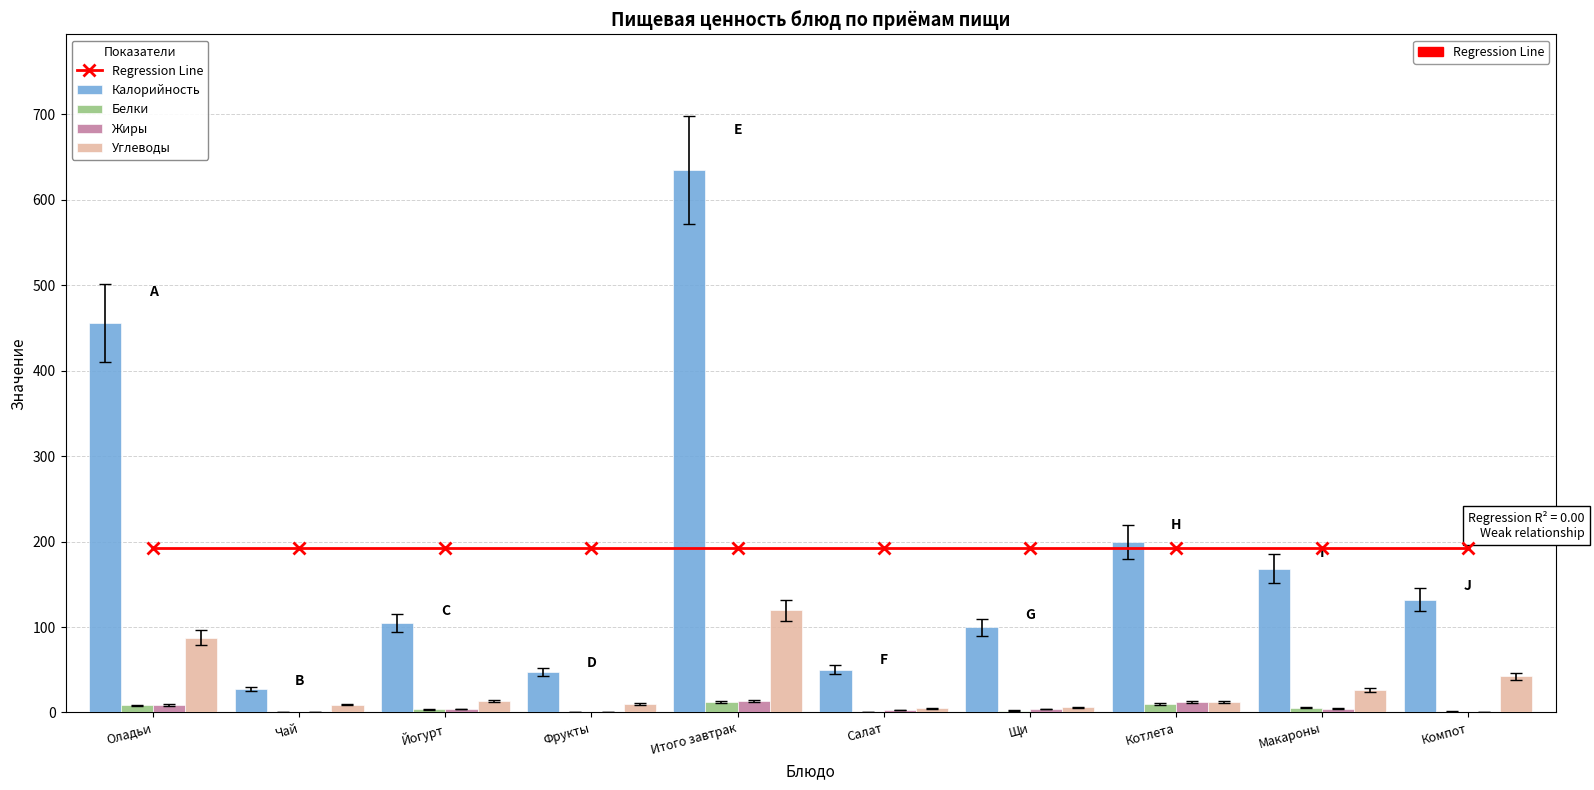

Which label corresponds to the smallest value in the chart?

Чай